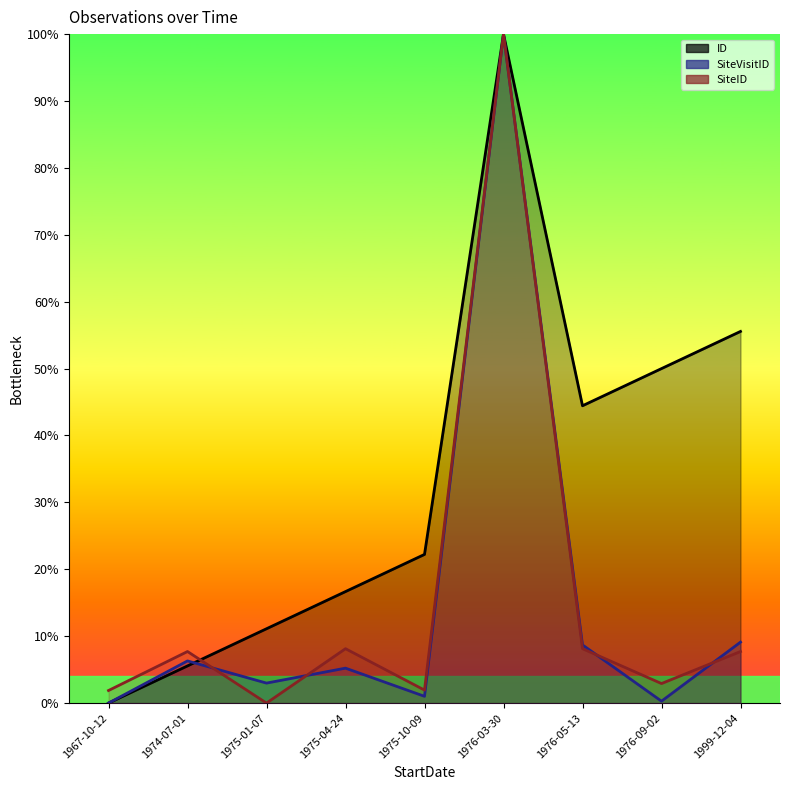

At how many categories does at least one series exceed 11?

7